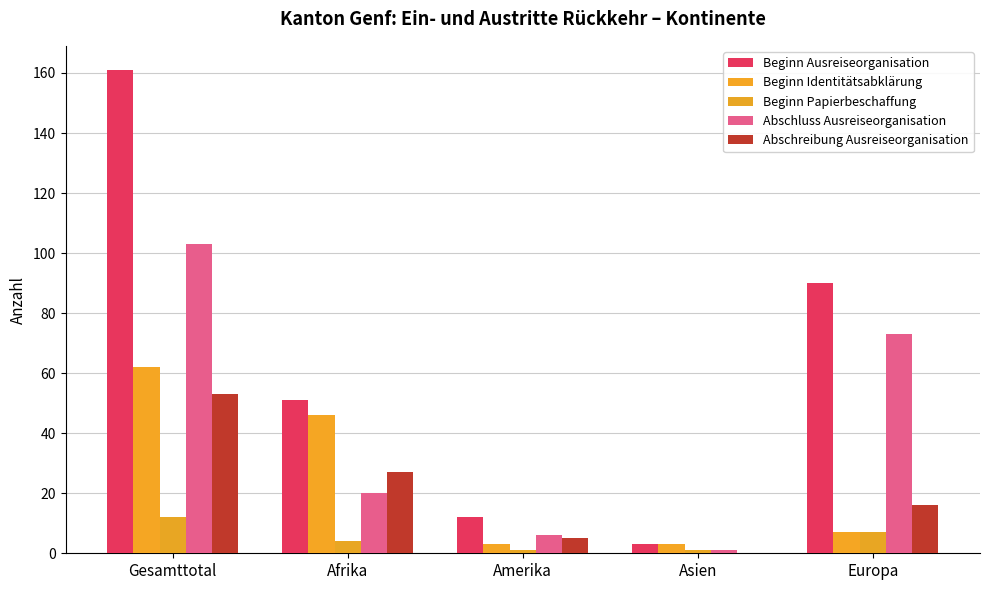

What is the spread (max minus min) of values at Asien?

3